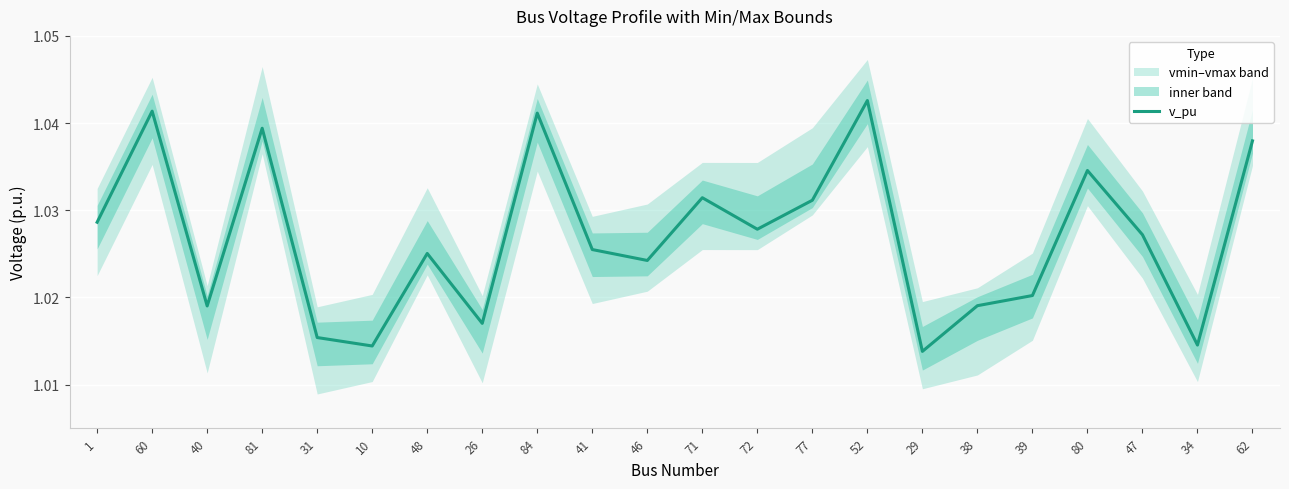

True or false: there are more than 0 points higher than both neighbors.

True